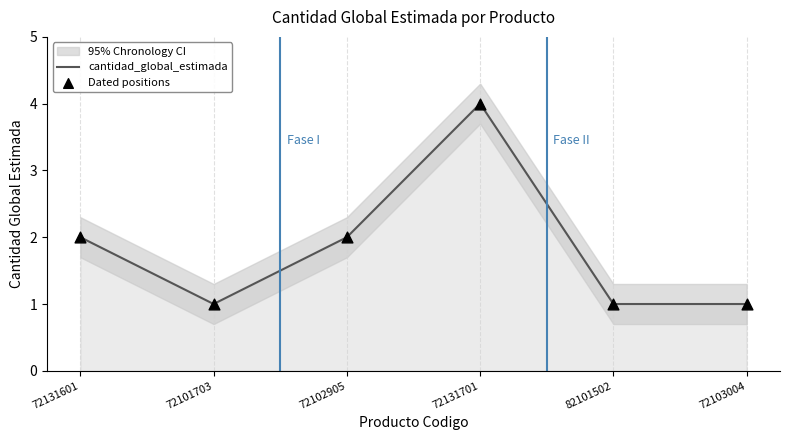

Which series reaches the maximum Y coordinate?

cantidad_global_estimada